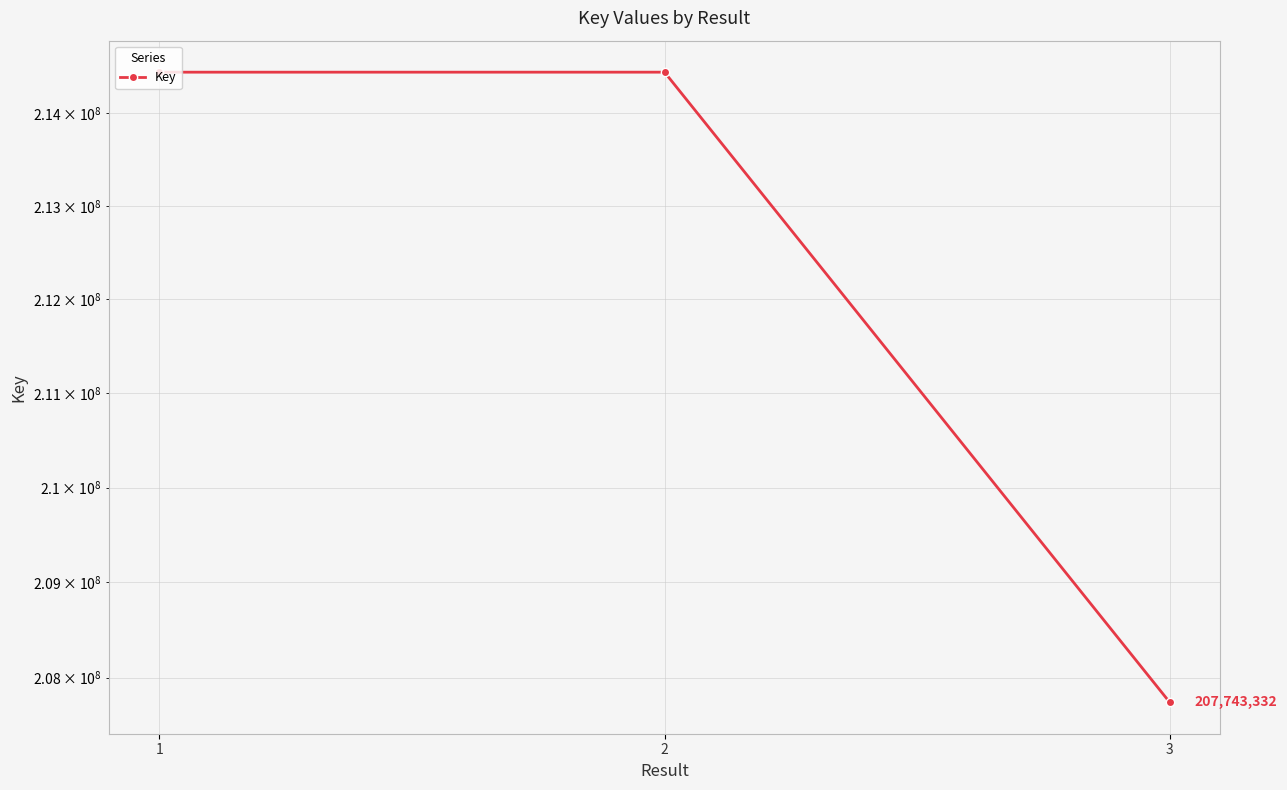

How many lines are shown in the chart?

1